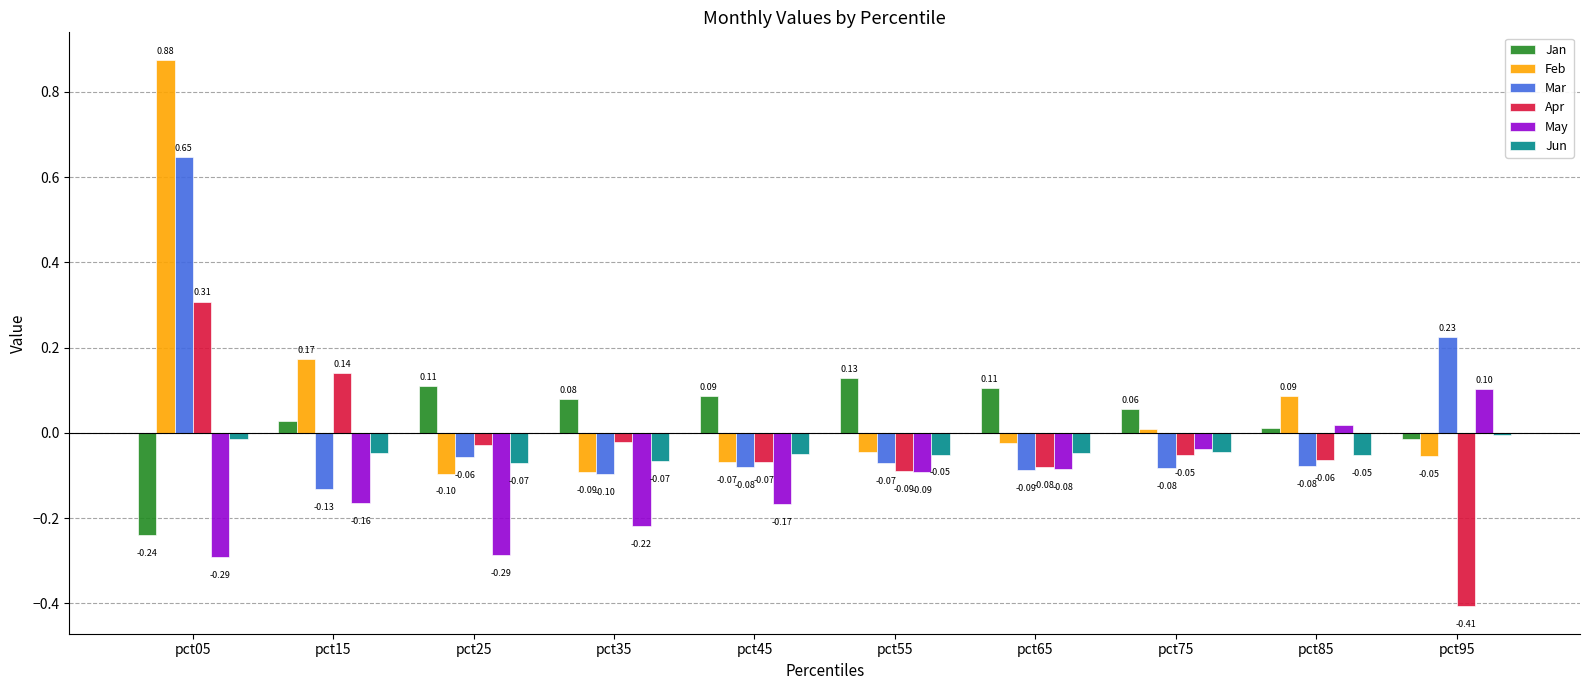

Are the bars horizontal?

No